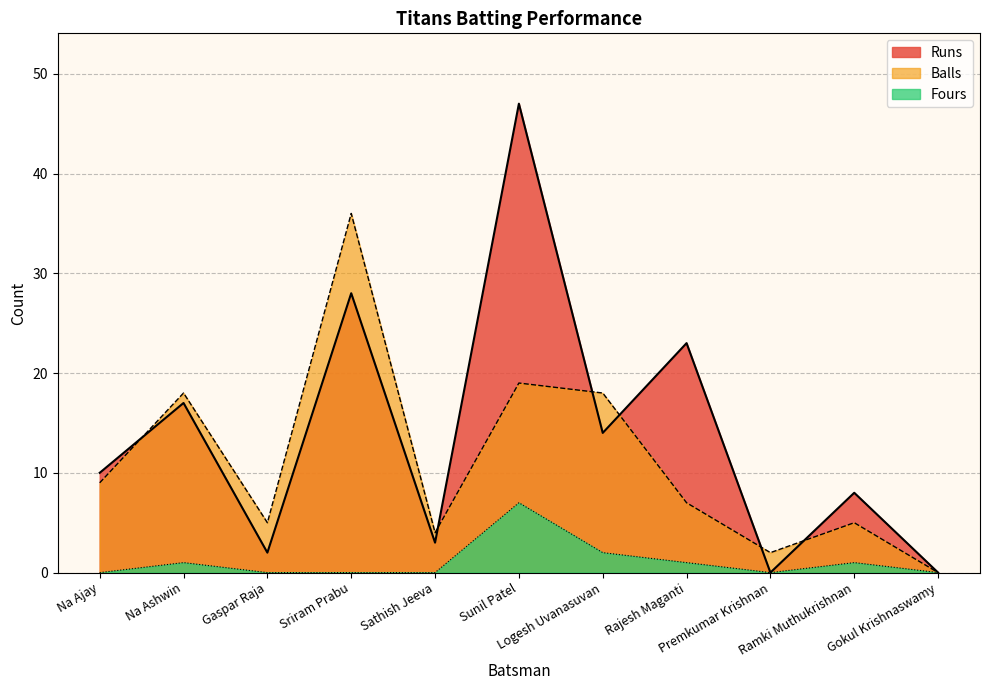

What is the sum of all Fours values?

12